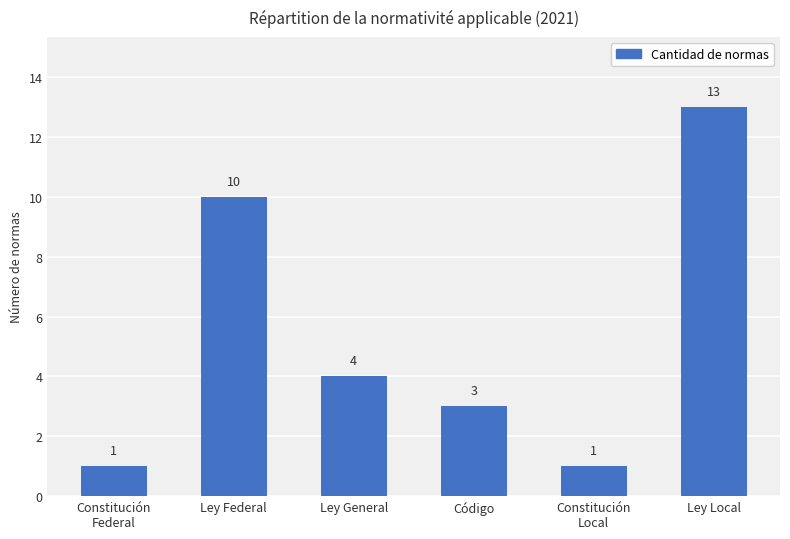

Which label corresponds to the largest value in the chart?

Ley Local